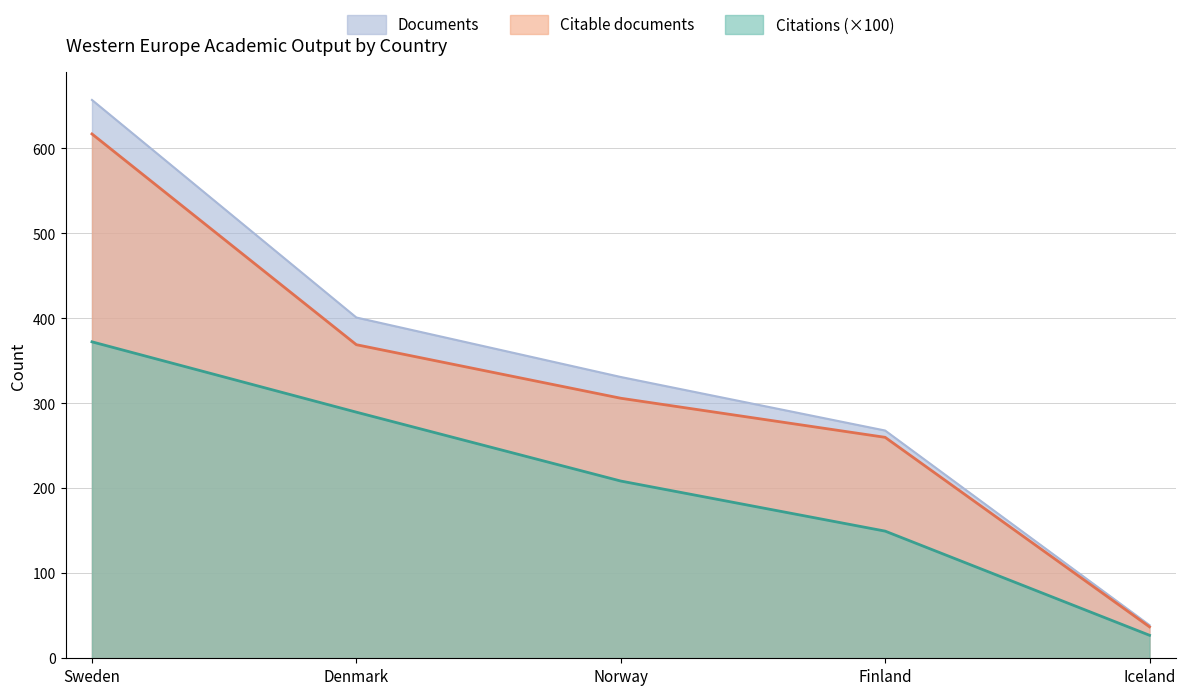

What position from the right is Denmark?

4